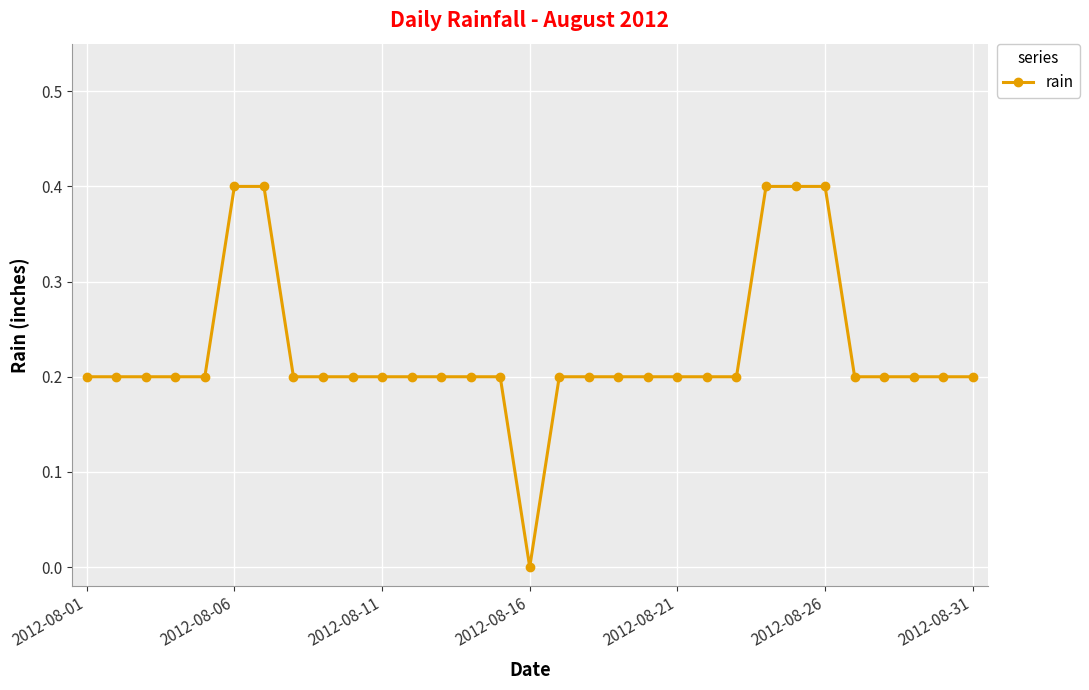

What is the value of the 22nd point from the left?

0.2